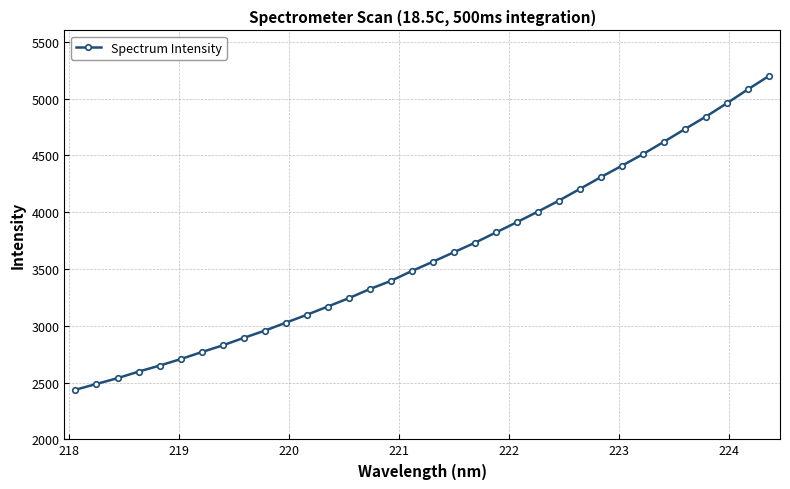

What is the minimum value shown in the chart?

2436.5